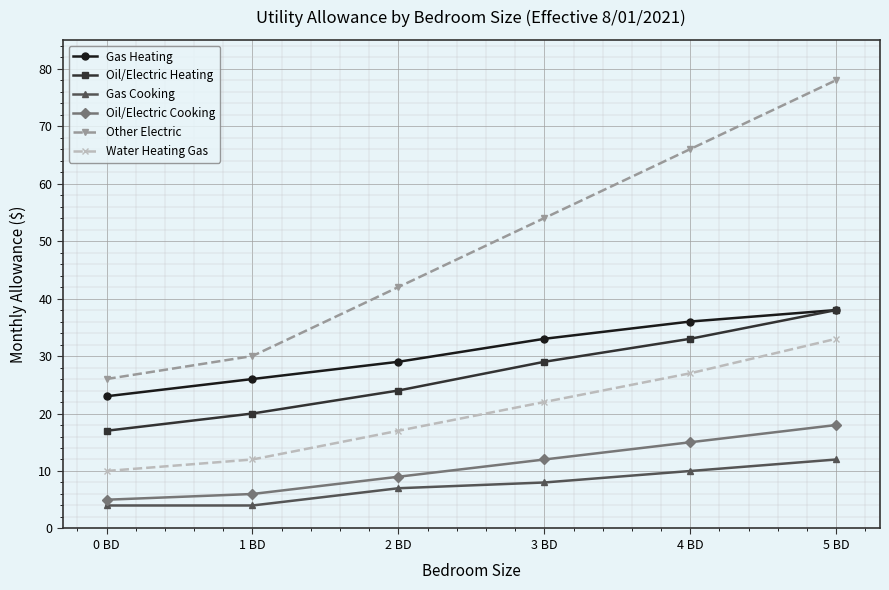

True or false: Other Electric and Water Heating Gas intersect in this chart.

False